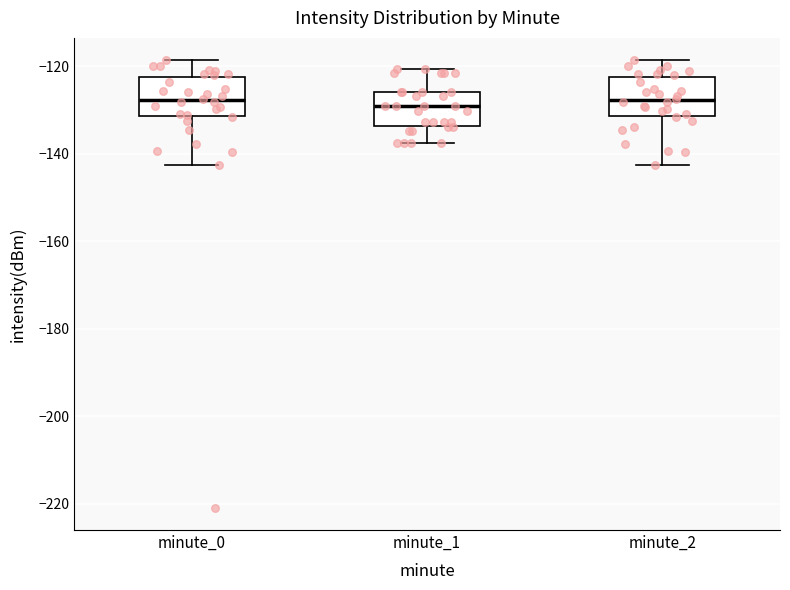

Reading left to right, read every box against the y-axis: the position of its median line, the range the box covers, and the ends of its whiskers. The values are not printed on the chart, so give them approximately, as read against the axis.

minute_0: median -128, box -132 to -122, whiskers -142 to -118
minute_1: median -130, box -134 to -126, whiskers -138 to -120
minute_2: median -128, box -132 to -122, whiskers -142 to -118